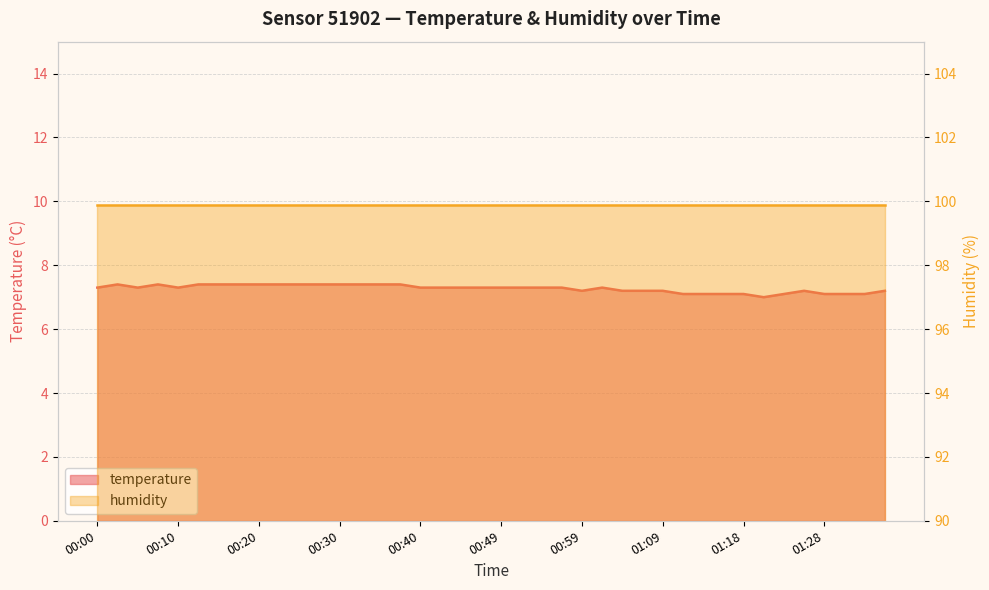

Reading left to right, extract all data points from this chart.

00:00=7.3	00:03=7.4	00:05=7.3	00:08=7.4	00:10=7.3	00:13=7.4	00:15=7.4	00:18=7.4	00:20=7.4	00:23=7.4	00:25=7.4	00:27=7.4	00:30=7.4	00:32=7.4	00:35=7.4	00:37=7.4	00:40=7.3	00:42=7.3	00:44=7.3	00:47=7.3	00:49=7.3	00:52=7.3	00:54=7.3	00:57=7.3	00:59=7.2	01:01=7.3	01:04=7.2	01:06=7.2	01:09=7.2	01:11=7.1	01:14=7.1	01:16=7.1	01:18=7.1	01:21=7.0	01:23=7.1	01:26=7.2	01:28=7.1	01:31=7.1	01:33=7.1	01:36=7.2